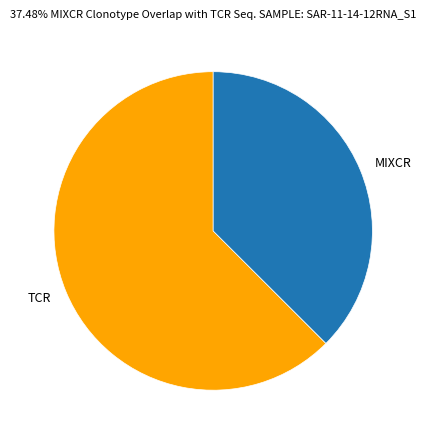

Which slice is the smallest?

MIXCR